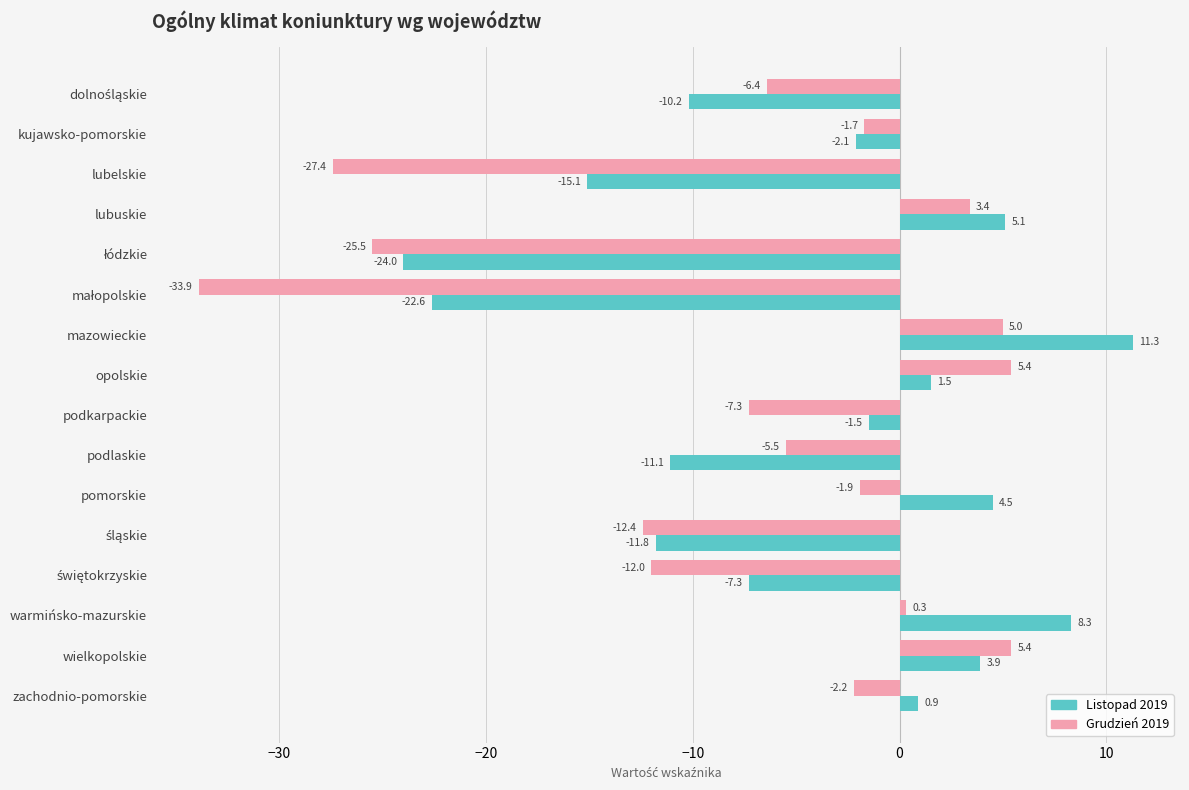

What are all the series names shown in the legend?

Listopad 2019, Grudzień 2019